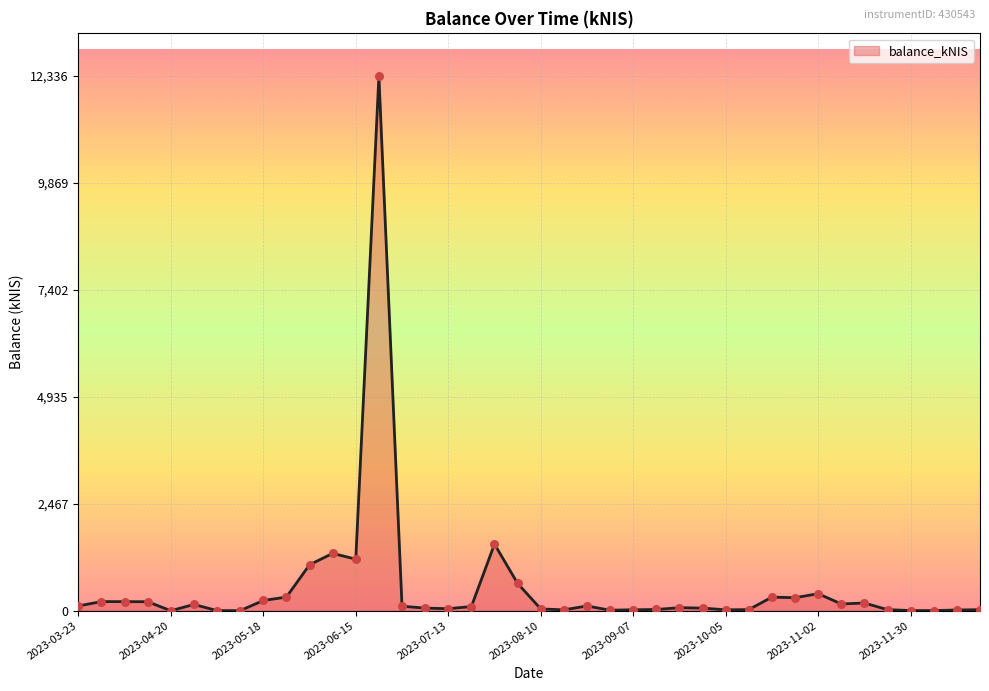

What is the greatest value displayed?

12336.4